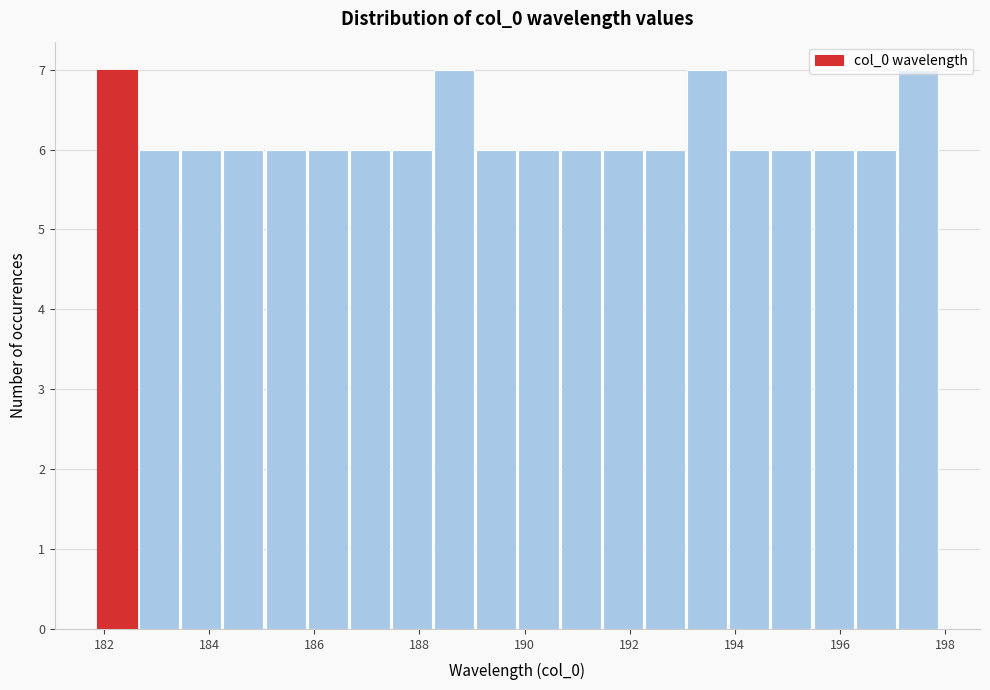

Reading left to right, transcribe this chart: for each bar, give the range it covers on the x-axis and its height. Neither the bar edges nor the heights are printed on the chart, so give them approximately, as read against the axes.

181.8 to 182.6: 7
182.6 to 183.4: 6
183.4 to 184.2: 6
184.2 to 185.0: 6
185.0 to 185.8: 6
185.8 to 186.6: 6
186.6 to 187.4: 6
187.4 to 188.2: 6
188.2 to 189.0: 7
189.0 to 189.8: 6
189.8 to 190.6: 6
190.6 to 191.4: 6
191.4 to 192.2: 6
192.2 to 193.0: 6
193.0 to 193.8: 7
193.8 to 194.6: 6
194.6 to 195.4: 6
195.4 to 196.2: 6
196.2 to 197.0: 6
197.0 to 197.8: 7